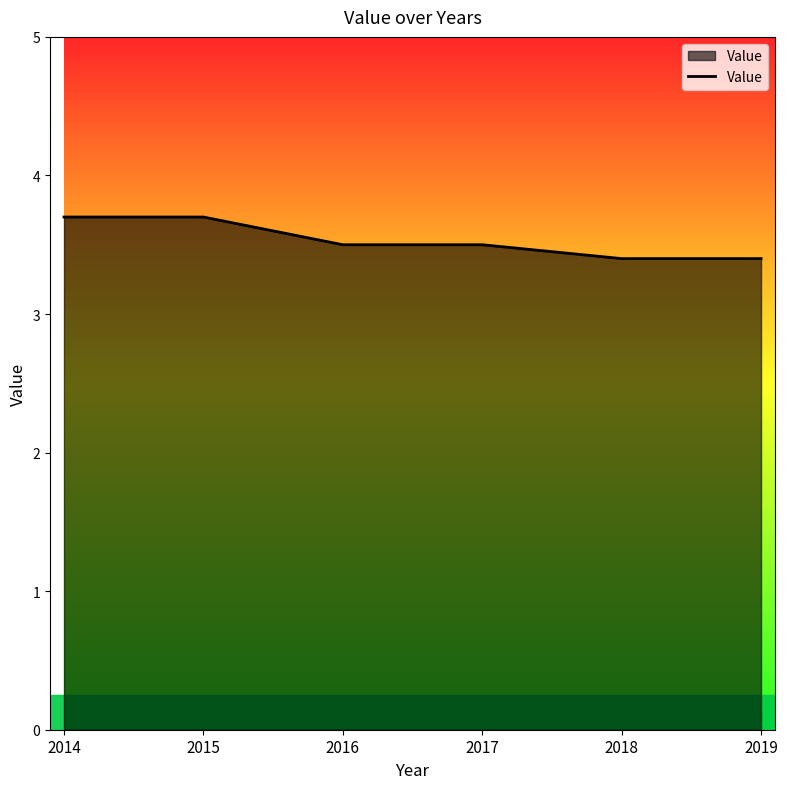

The value at 2019 is 3.4. True or false?

True